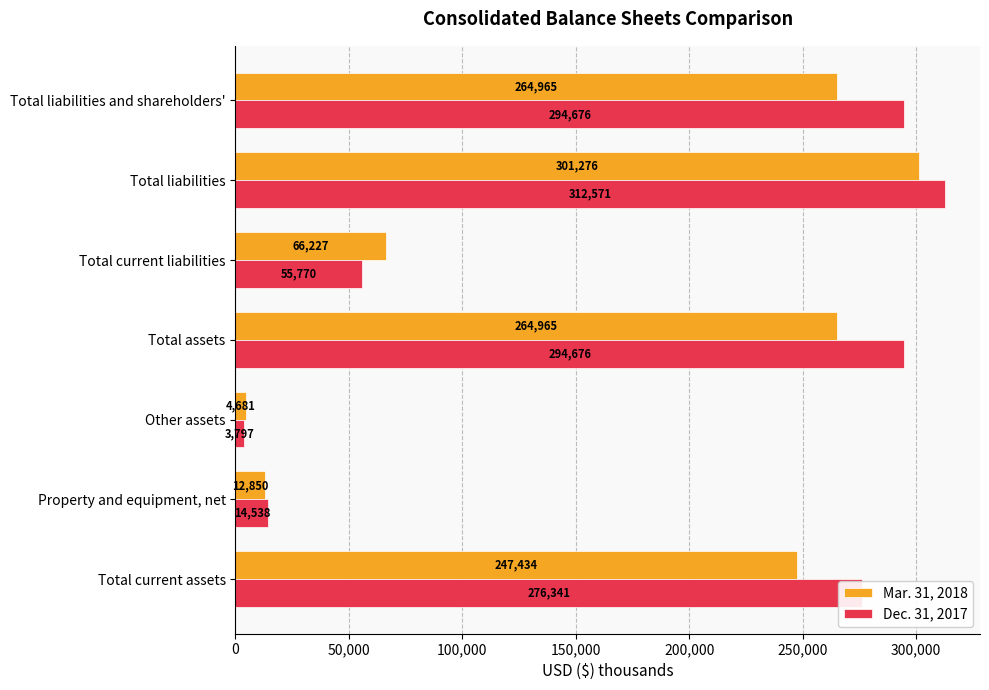

What are all the series names shown in the legend?

Mar. 31, 2018, Dec. 31, 2017